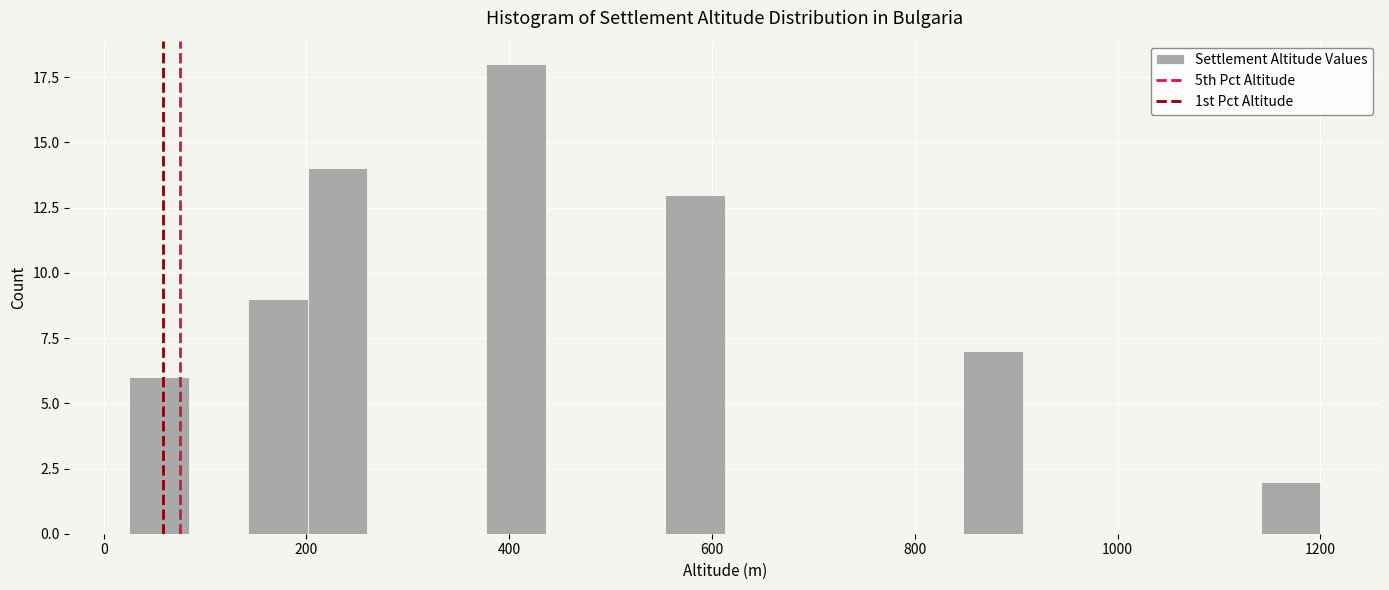

Read against the x-axis, roughly where is the centre of the tallest bar?

400